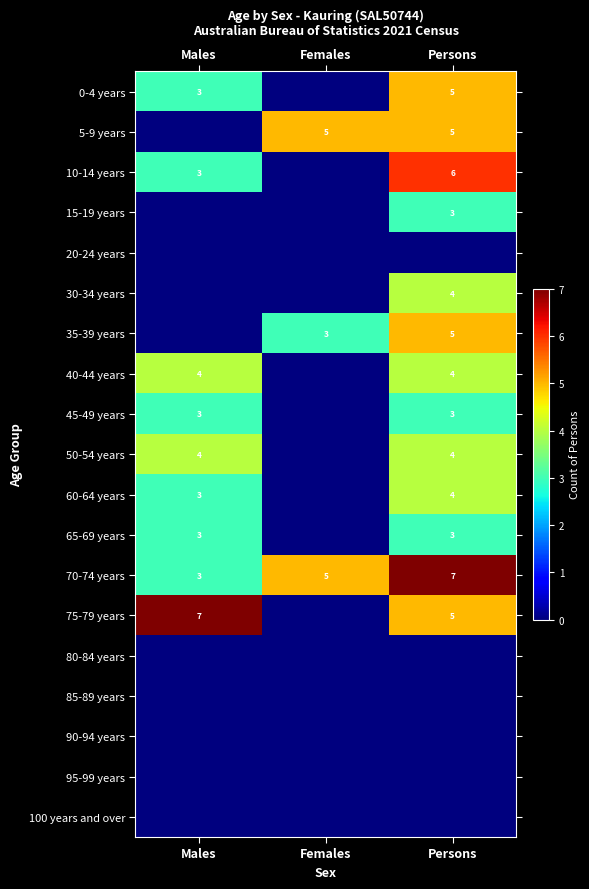

True or false: 10-14 years has a value of 6 at Persons.

True